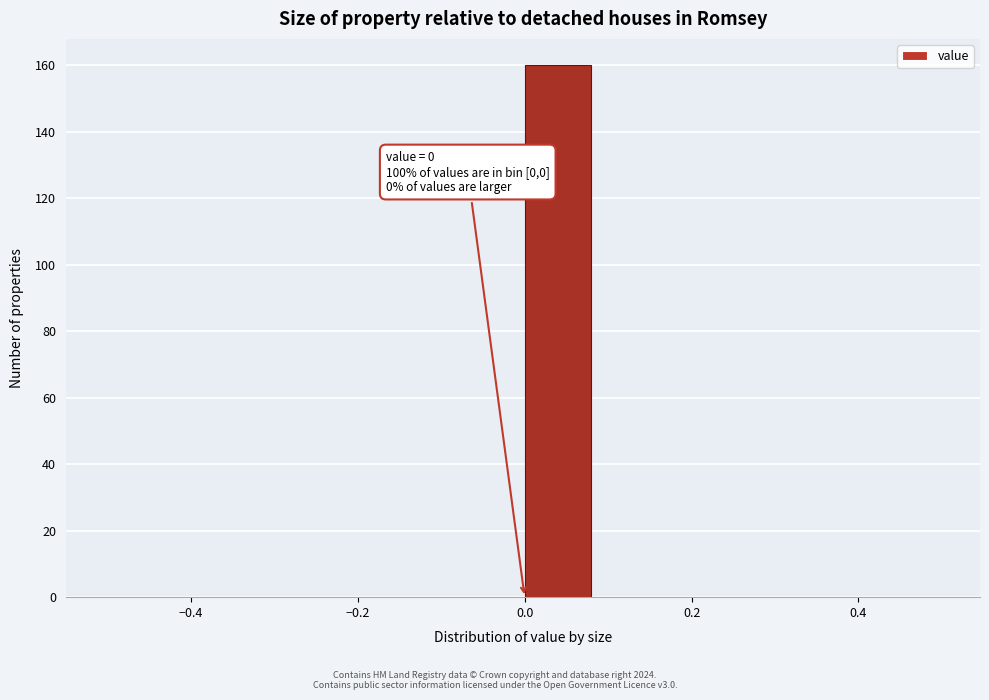

Over which range of the x-axis is the bar tallest?

0.00 to 0.08